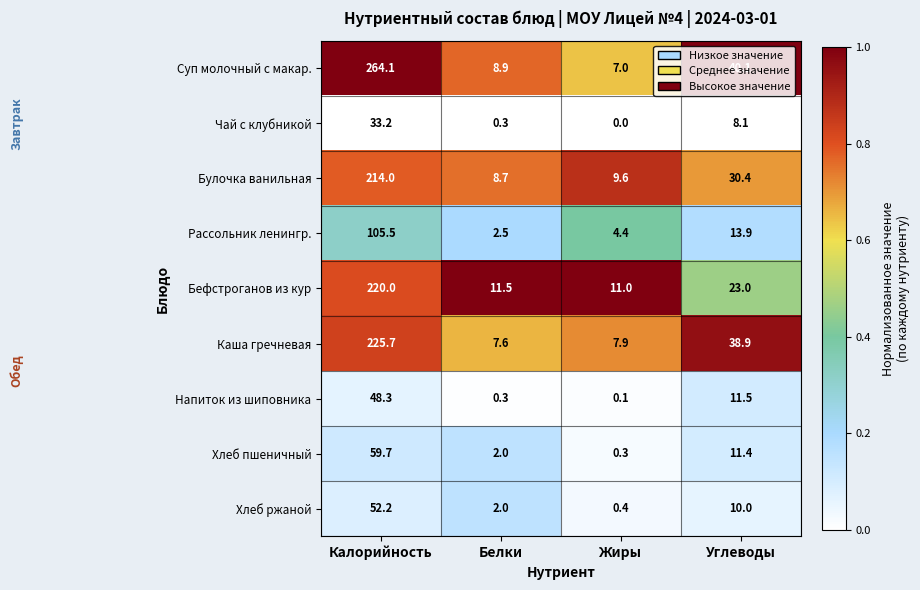

Between Калорийность and Углеводы, which series saw the biggest shift?

Суп молочный с макар.